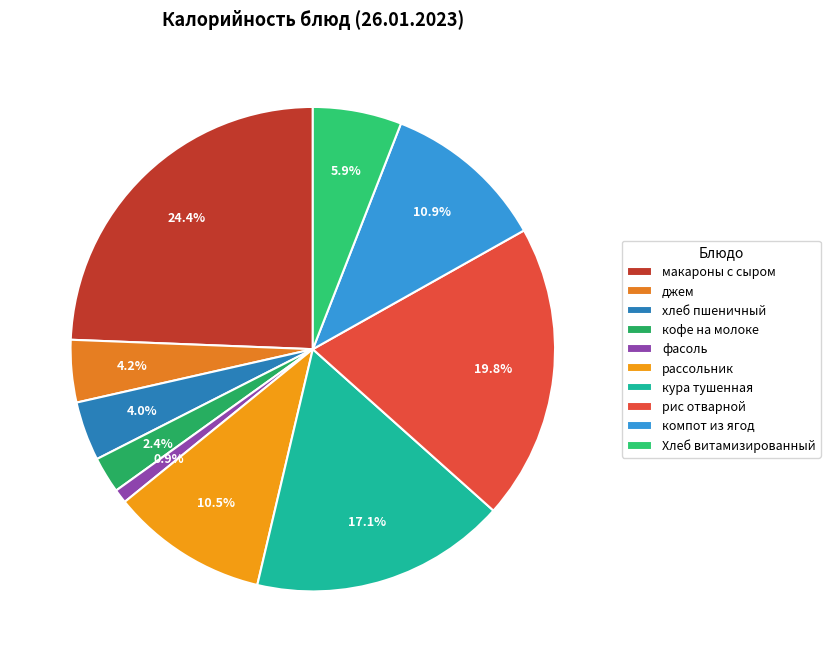

Rank the categories by value from highest to lowest.

макароны с сыром, рис отварной, кура тушенная, компот из ягод, рассольник, Хлеб витамизированный, джем, хлеб пшеничный, кофе на молоке, фасоль